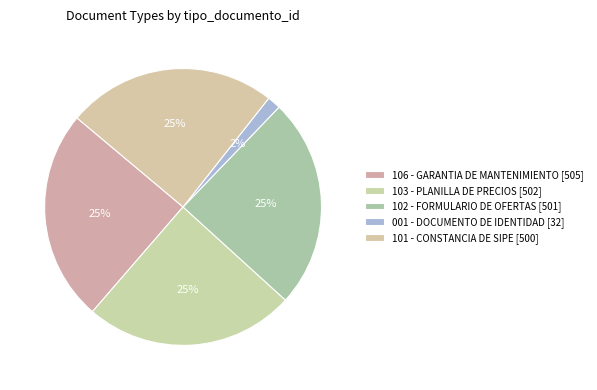

To the nearest percent, what portion does 001 - DOCUMENTO DE IDENTIDAD [32] represent?

2%